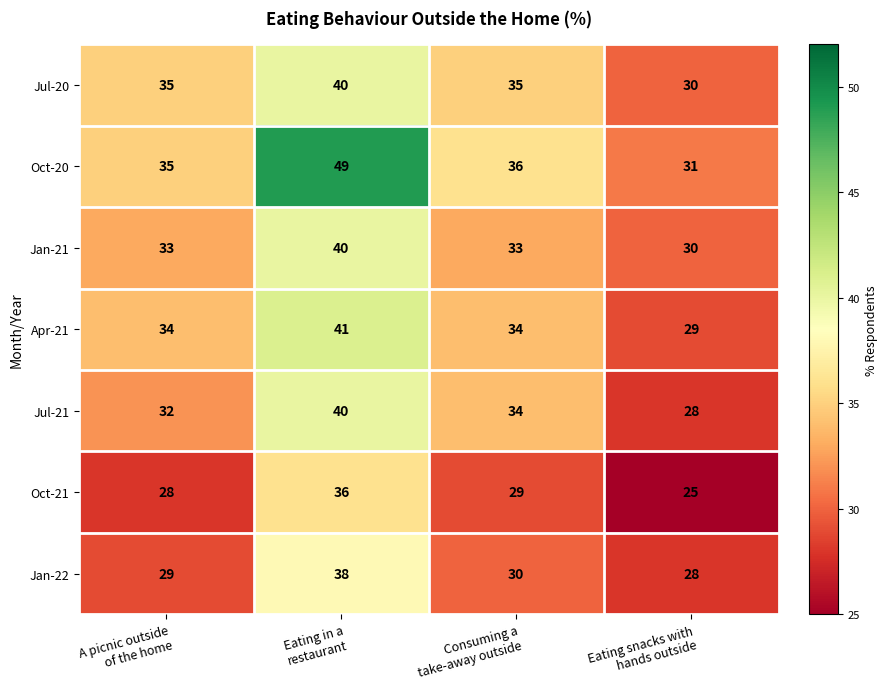

Which series has the largest range (max minus min)?

Oct-20